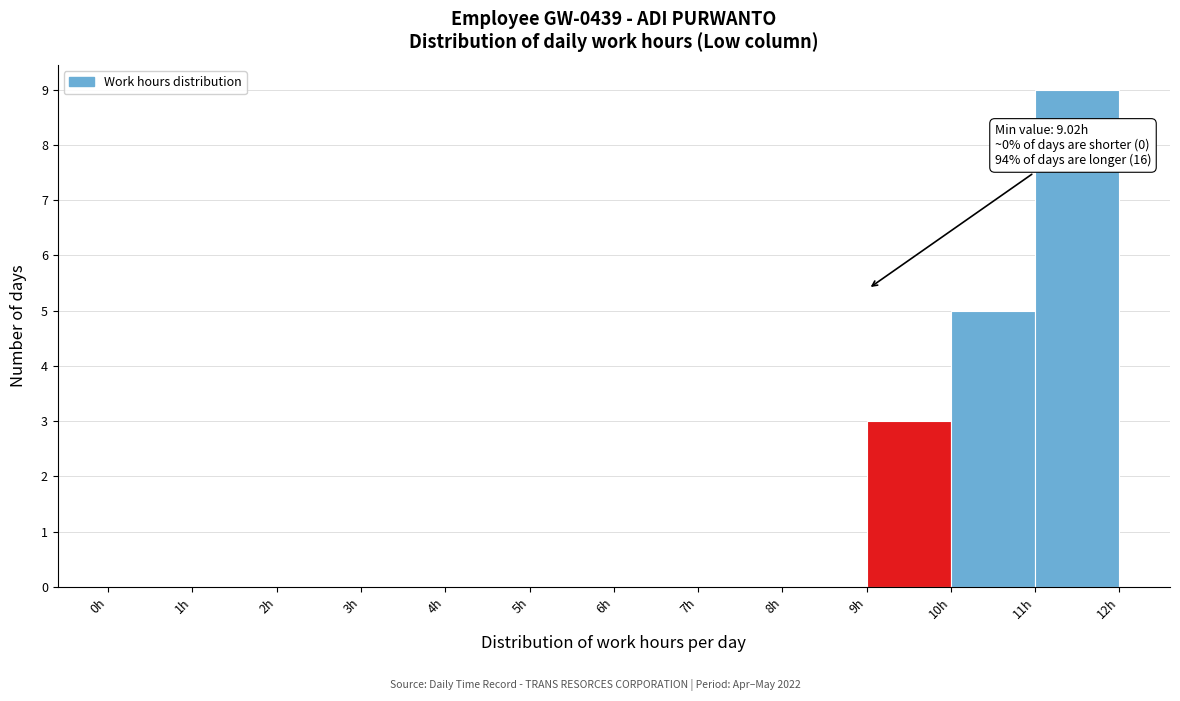

Which range on the x-axis has the tallest bar?

11 to 12